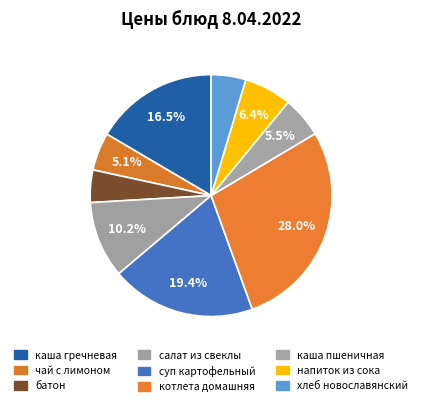

What is the ratio of the value at напиток из сока to the value at котлета домашняя?

0.2